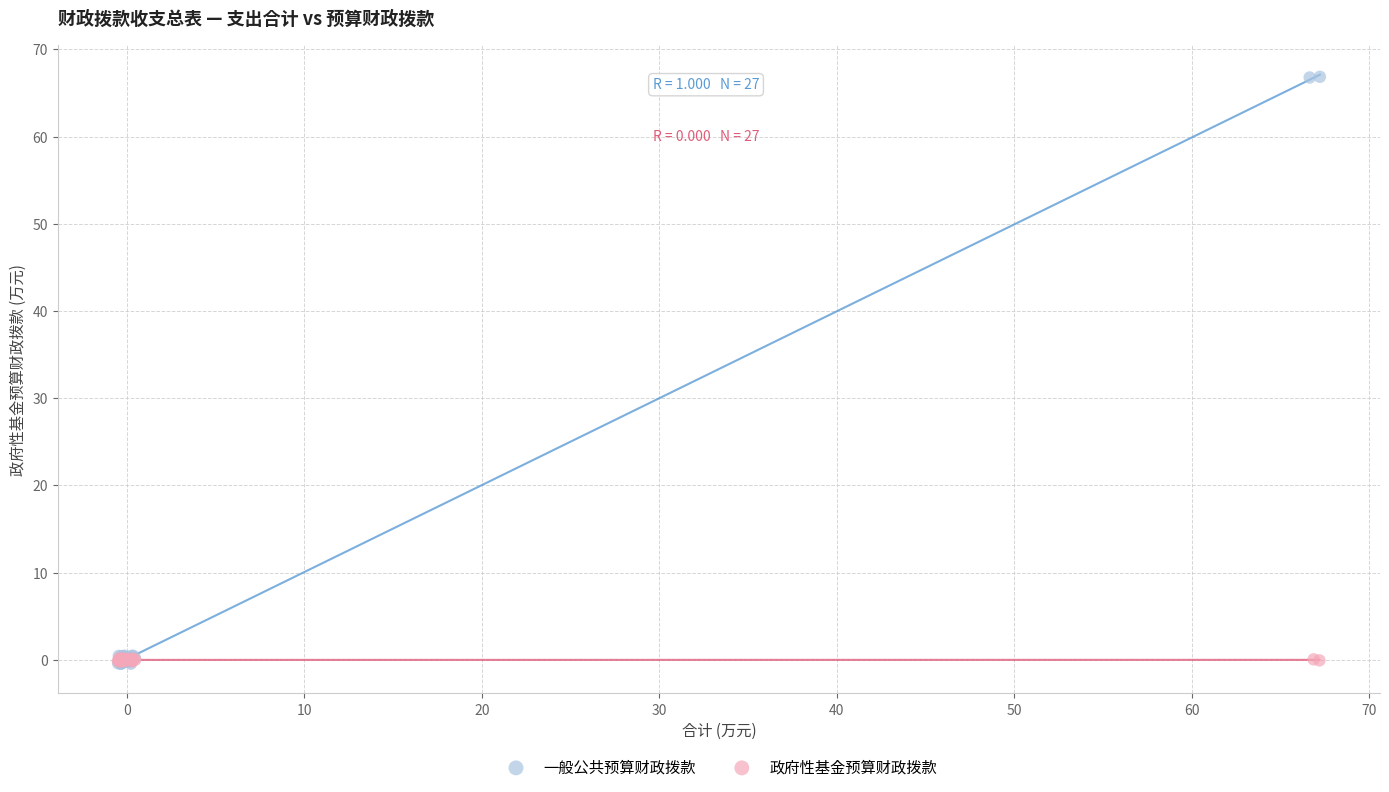

Which series has the widest spread of Y values?

一般公共预算财政拨款